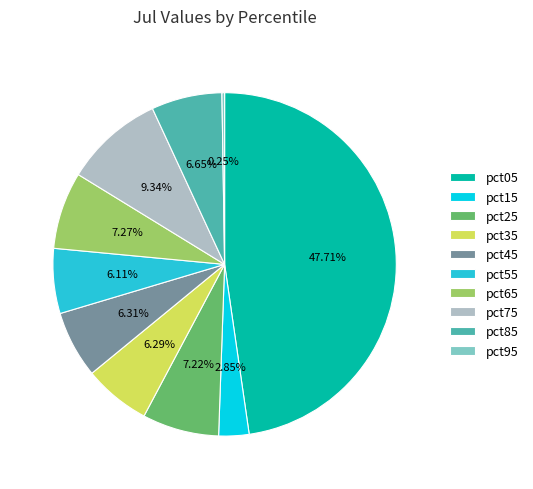

Between pct65 and pct05, which is larger?

pct05